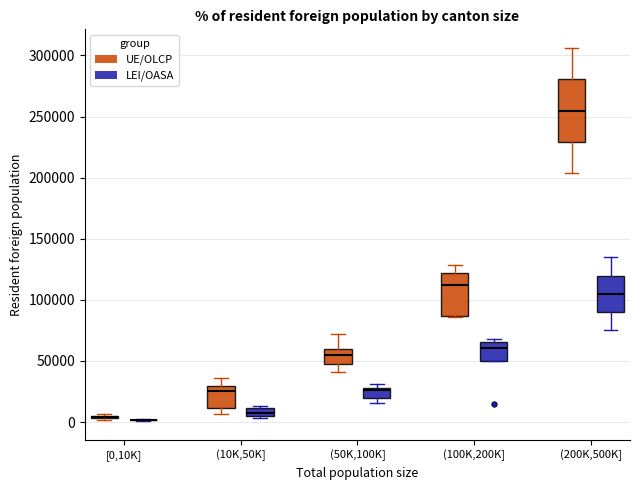

Comparing the boxes themselves (not the whiskers), which one is the tallest?

(200K,500K] (UE/OLCP)